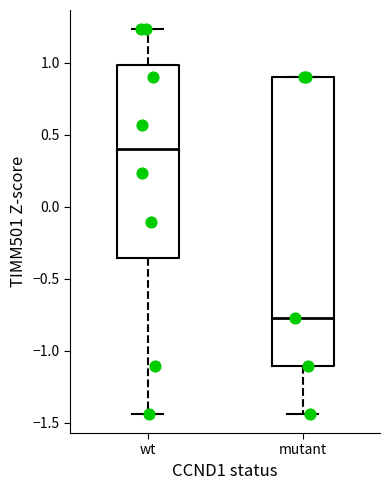

Reading left to right, transcribe this box plot: for each box, give where its median line is, the range the box spans, and where its two whiskers end, as read against the y-axis. The values are not printed on the chart, so give them approximately, as read against the axis.

wt: median 0.40, box -0.35 to 1.00, whiskers -1.45 to 1.25
mutant: median -0.75, box -1.10 to 0.90, whiskers -1.45 to 0.90